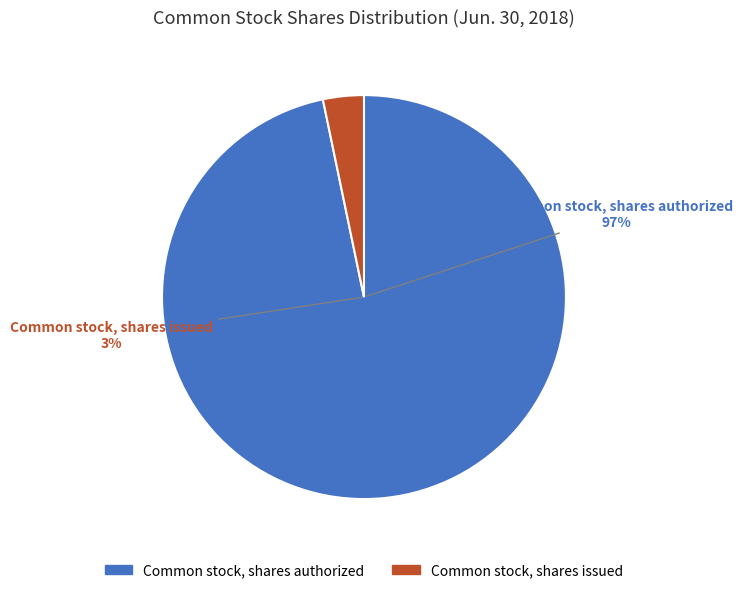

Does any single category account for the majority?

Yes